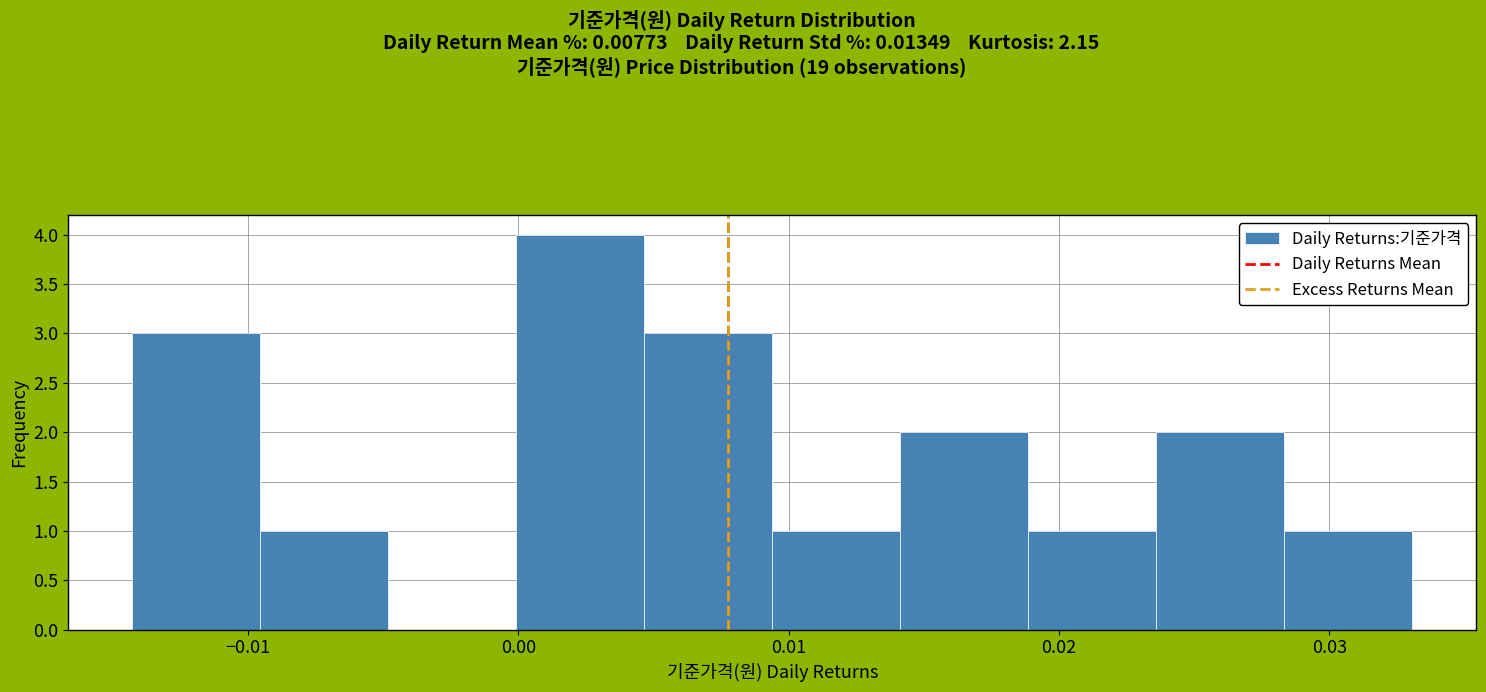

How tall is the bar that spans -0.010 to -0.005 on the x-axis? Neither the bar edges nor the heights are printed on the chart, so give them approximately, as read against the axes.

1